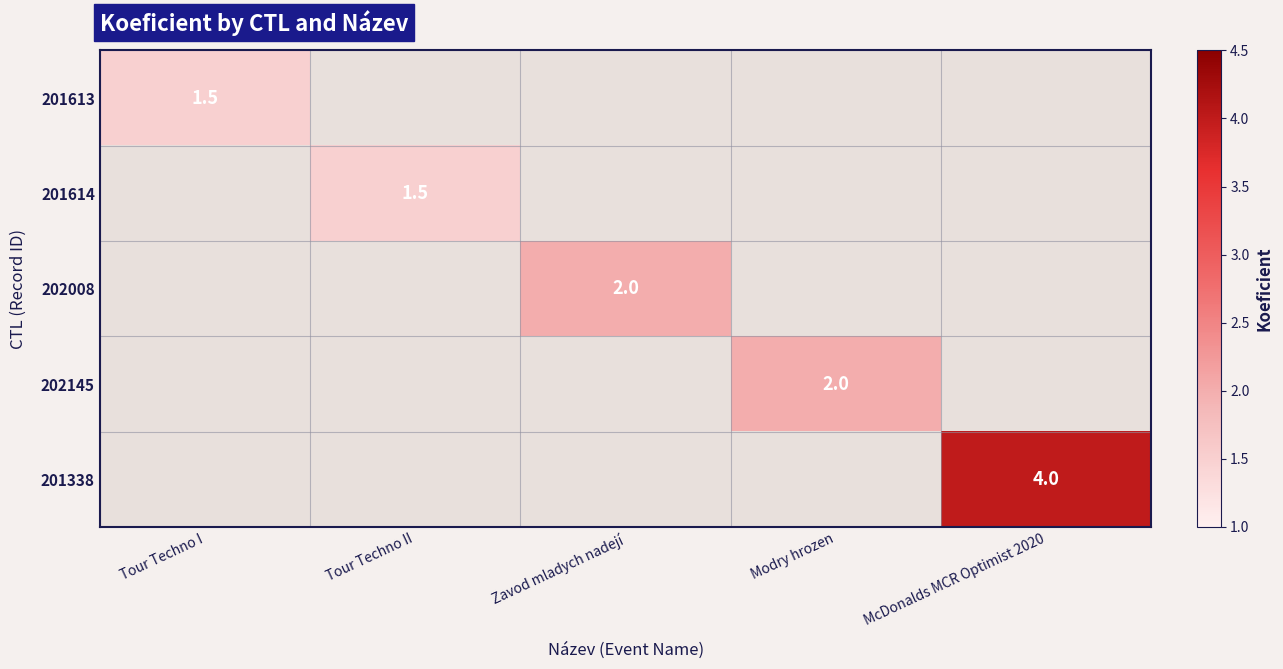

The 201613 series shows 1.5 at Tour Techno I. True or false?

True